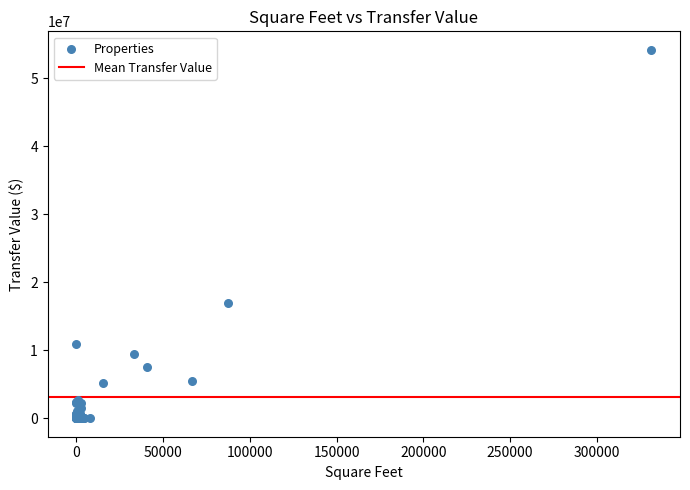

What Y value in the scatter plot is closest to 27100000?

17000000